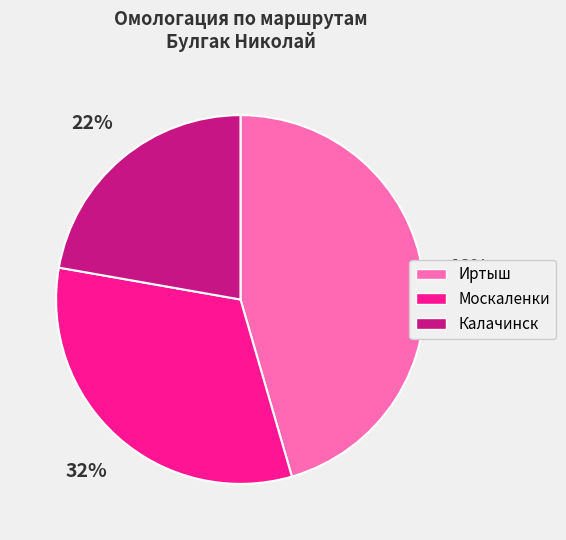

Rank the categories by value from highest to lowest.

Иртыш, Москаленки, Калачинск